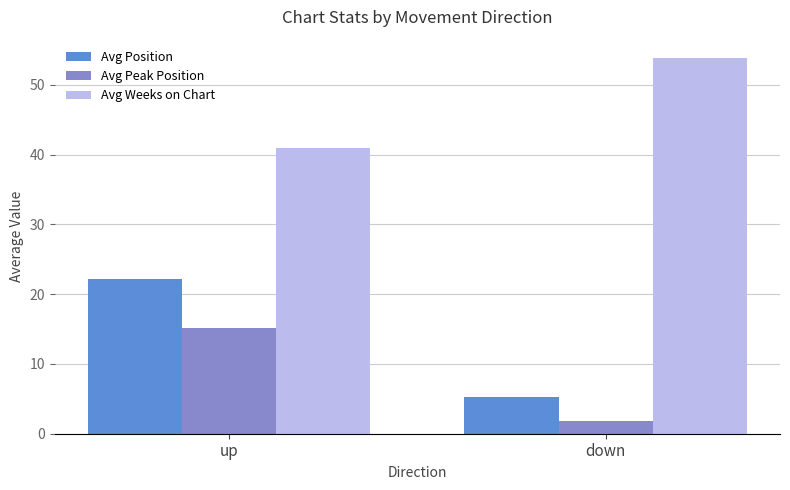

True or false: Avg Peak Position has a value of 21.5 at up.

False